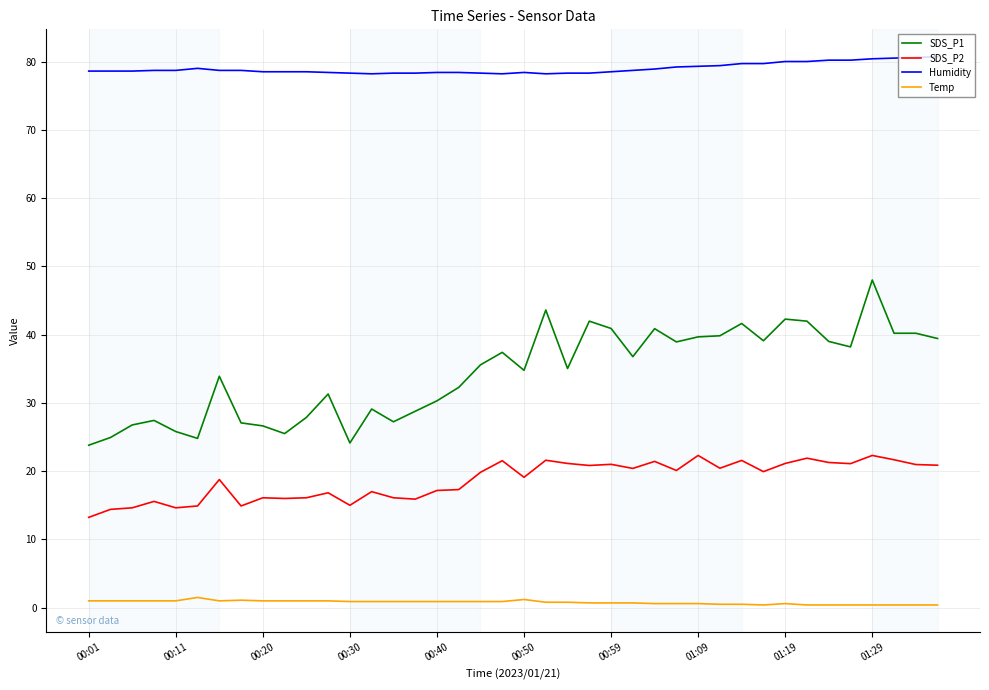

List the series in order of their peak value, lowest first.

Temp, SDS_P2, SDS_P1, Humidity